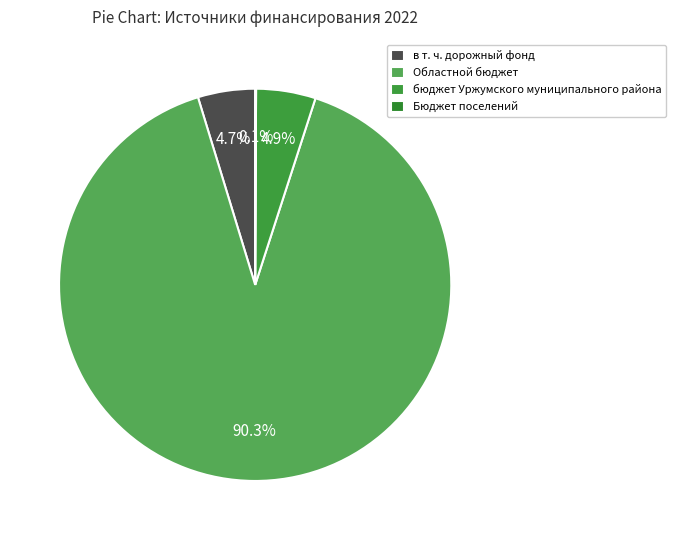

What portion of the pie excludes Областной бюджет?

9.7%